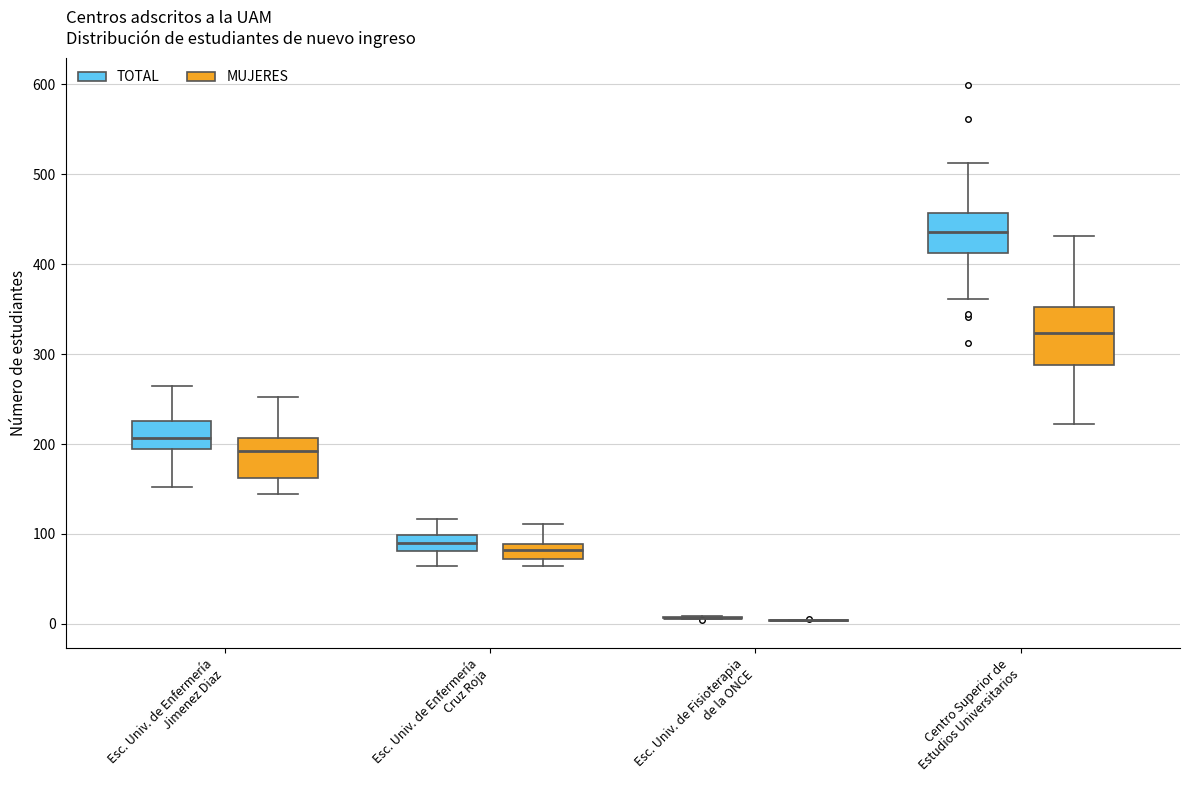

Reading left to right, transcribe this box plot: for each box, give where its median line is, the range the box spans, and where its two whiskers end, as read against the y-axis. The values are not printed on the chart, so give them approximately, as read against the axis.

Esc. Univ. de Enfermería Jimenez Diaz (TOTAL): median 210, box 200 to 230, whiskers 150 to 260
Esc. Univ. de Enfermería Jimenez Diaz (MUJERES): median 190, box 160 to 210, whiskers 140 to 250
Esc. Univ. de Enfermería Cruz Roja (TOTAL): median 90, box 80 to 100, whiskers 60 to 120
Esc. Univ. de Enfermería Cruz Roja (MUJERES): median 80, box 70 to 90, whiskers 60 to 110
Esc. Univ. de Fisioterapia de la ONCE (TOTAL): box collapsed to a line at 10, whiskers 0 to 10
Esc. Univ. de Fisioterapia de la ONCE (MUJERES): box collapsed to a line at 0, whiskers 0 to 0
Centro Superior de Estudios Universitarios (TOTAL): median 440, box 410 to 460, whiskers 360 to 510
Centro Superior de Estudios Universitarios (MUJERES): median 320, box 290 to 350, whiskers 220 to 430